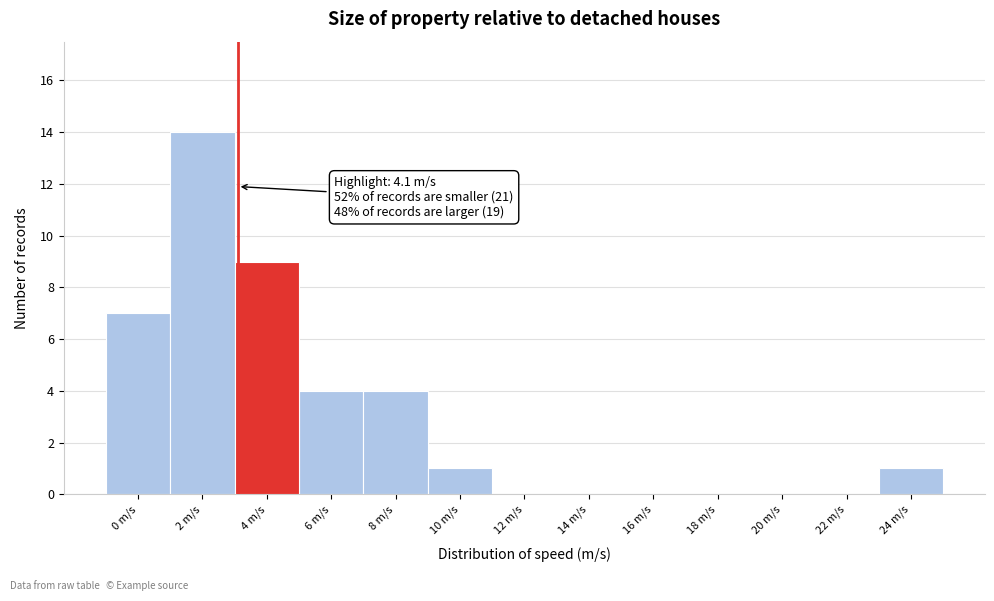

Reading left to right, list all the values displayed in this chart.

0 m/s=7	2 m/s=14	4 m/s=9	6 m/s=4	8 m/s=4	10 m/s=1	12 m/s=0	14 m/s=0	16 m/s=0	18 m/s=0	20 m/s=0	22 m/s=0	24 m/s=1